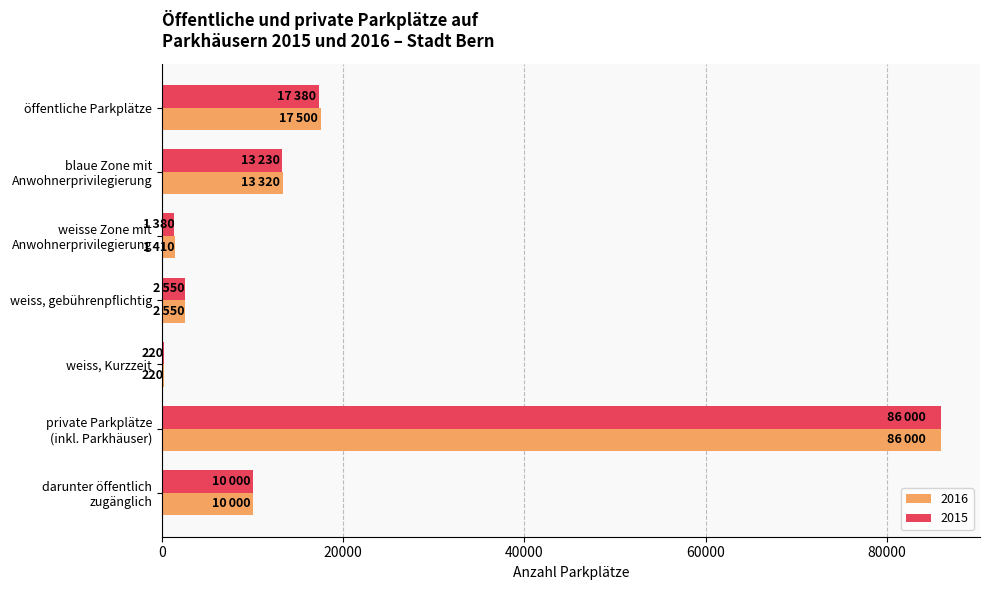

What is the maximum value shown in the chart?

86000